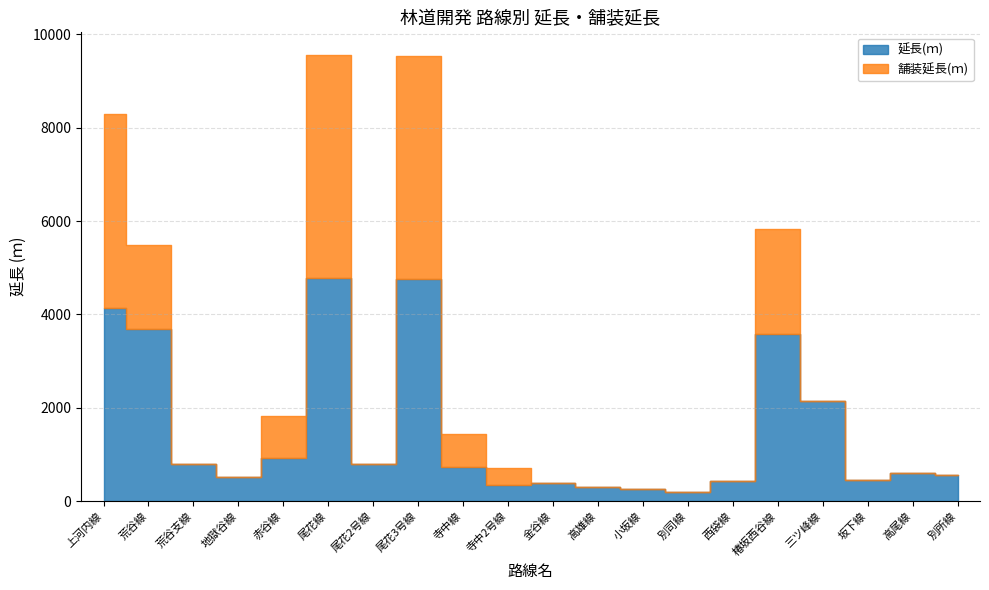

At which category does 延長(ｍ) reach its first local valley?

地獄谷線